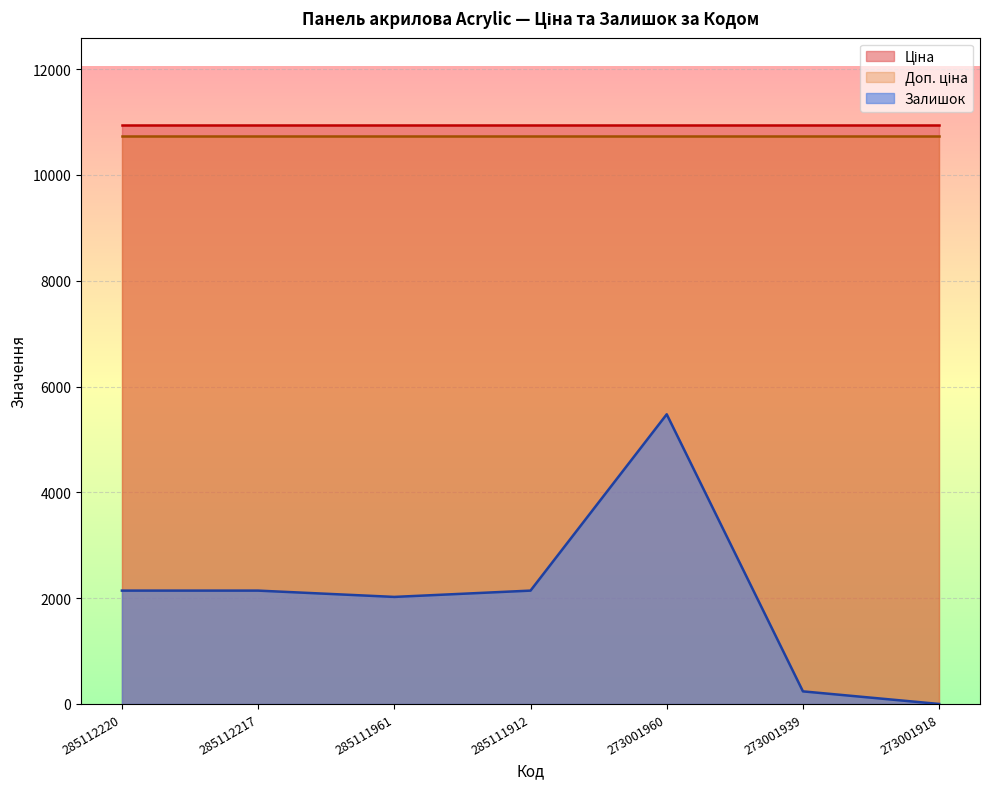

Does the chart display data point markers on the line(s)?

No